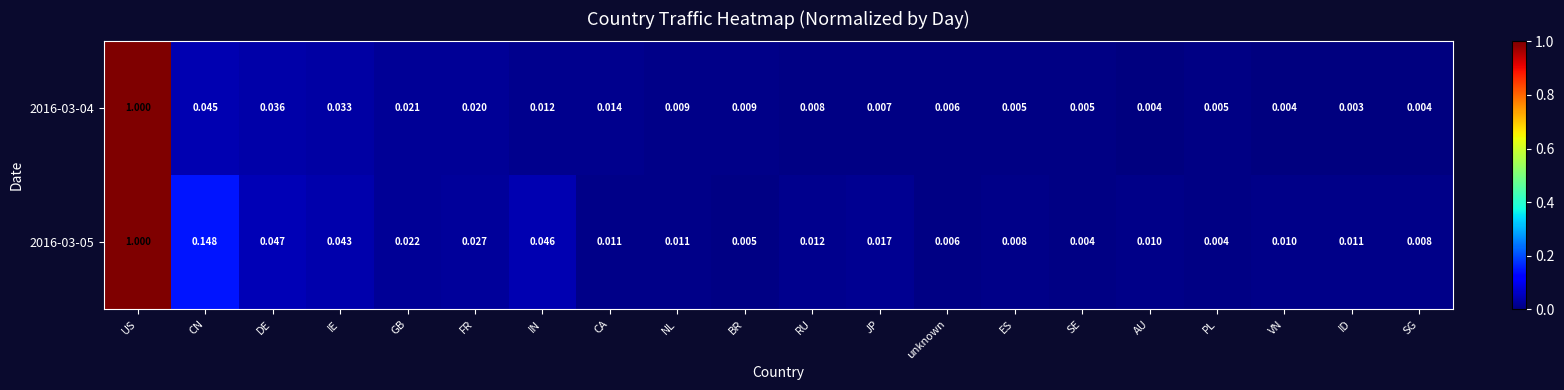

Which category has the highest value across all series?

US